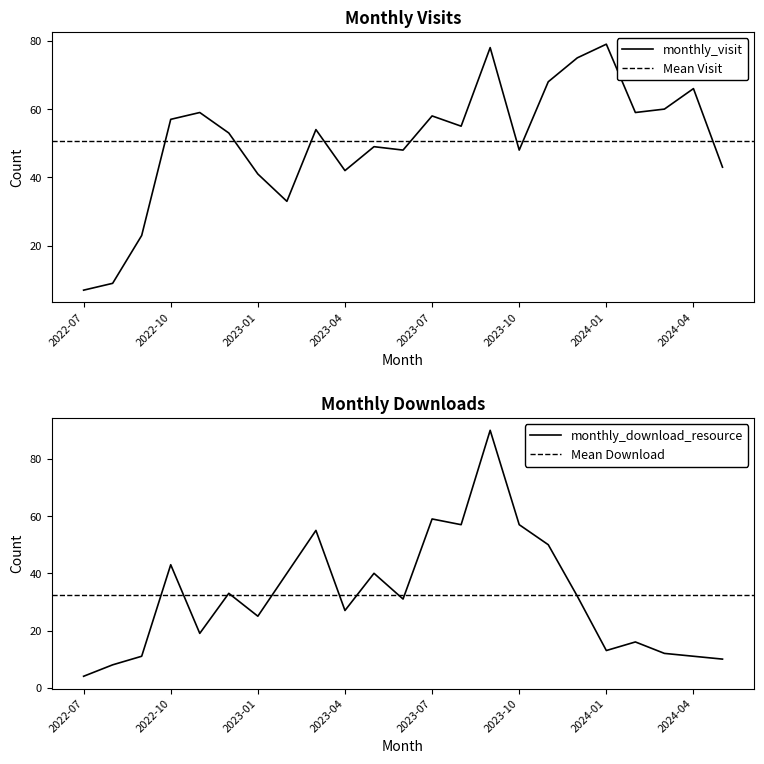

The value of monthly_download_resource at 2022-12 is 33. True or false?

True